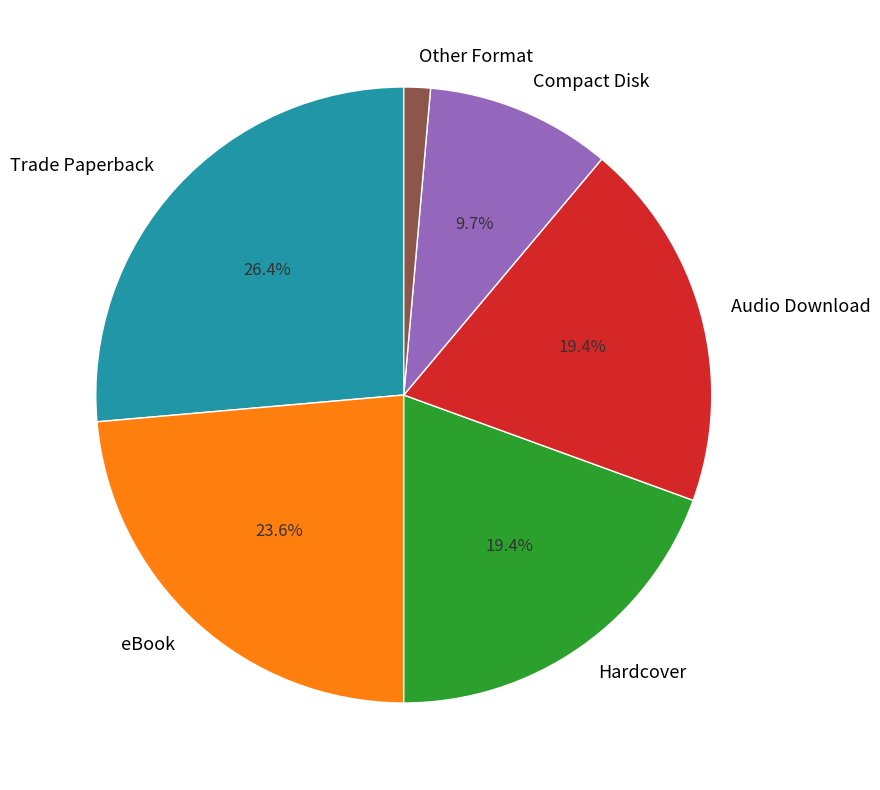

To the nearest percent, what is the difference between the largest and smallest slice percentages?

25%